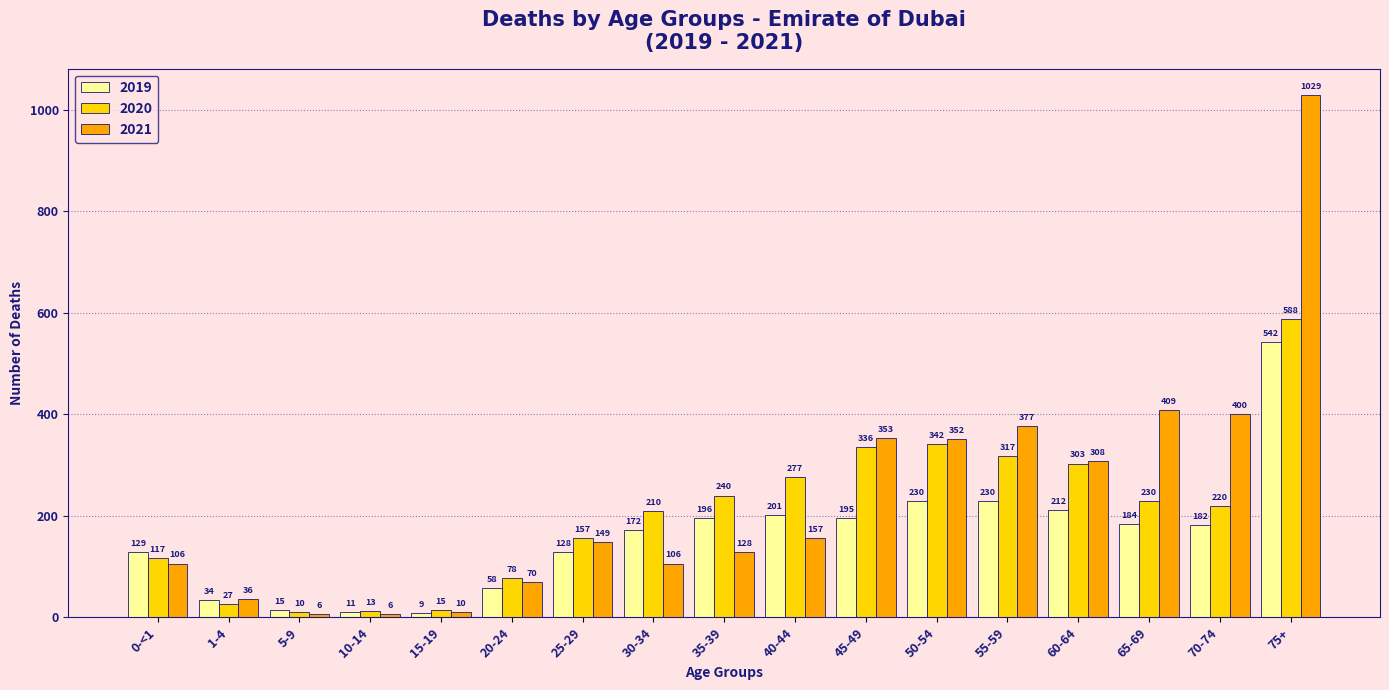

At which category is the sum across all series the highest?

75+